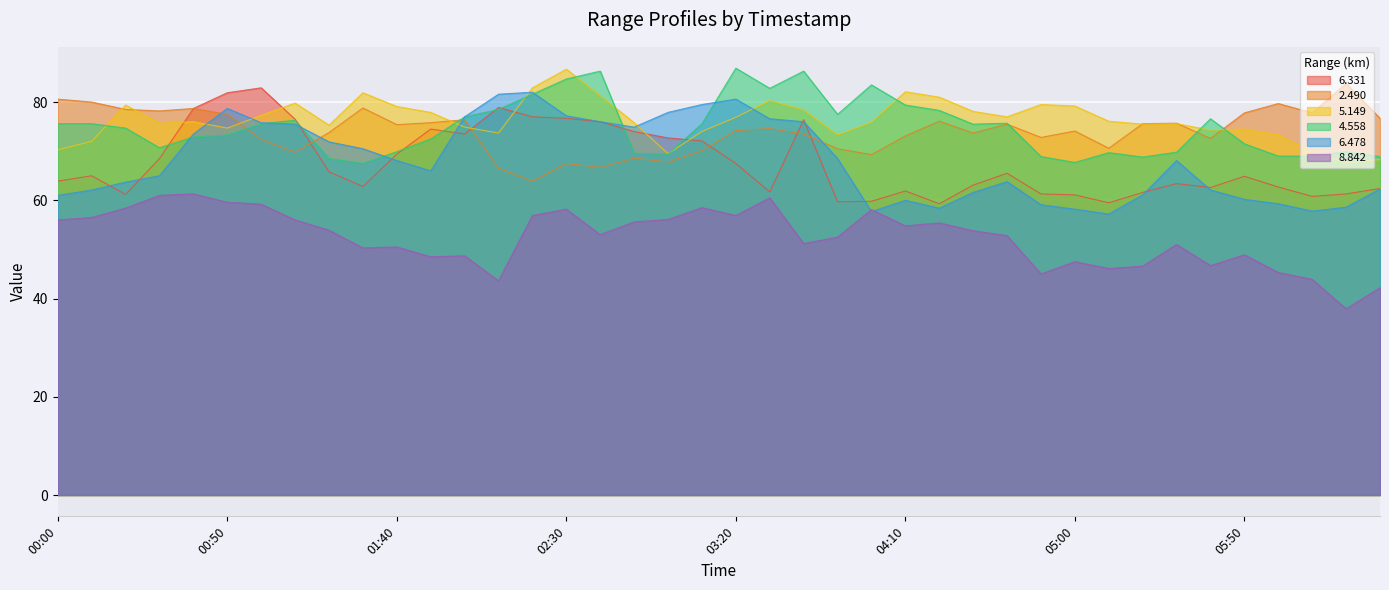

What is the average value of the 6.331 series?

67.7